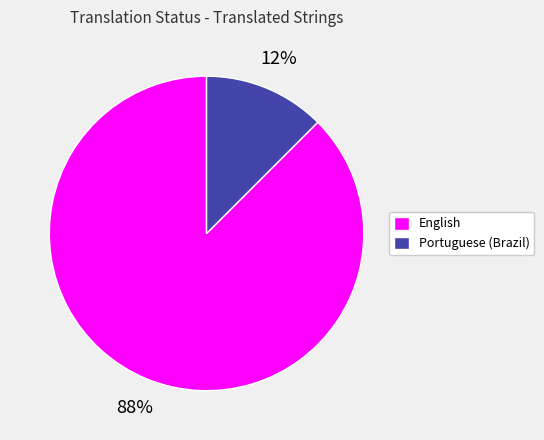

To the nearest percent, what is the combined percentage of Portuguese (Brazil) and English?

100%